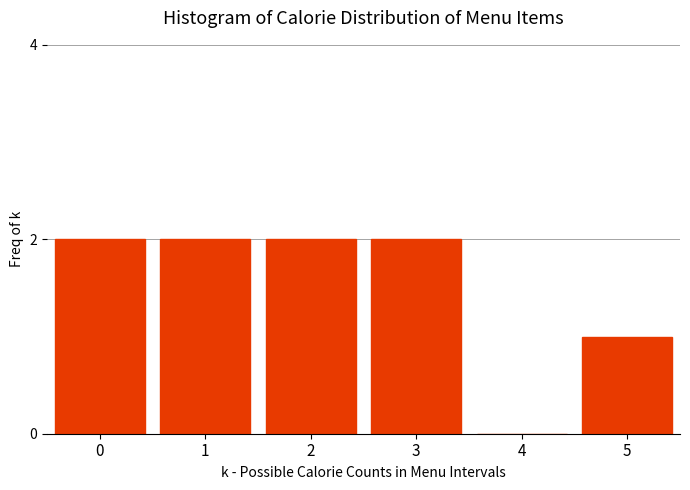

Reading left to right, what are all the values shown in this chart?

0=2	1=2	2=2	3=2	4=0	5=1